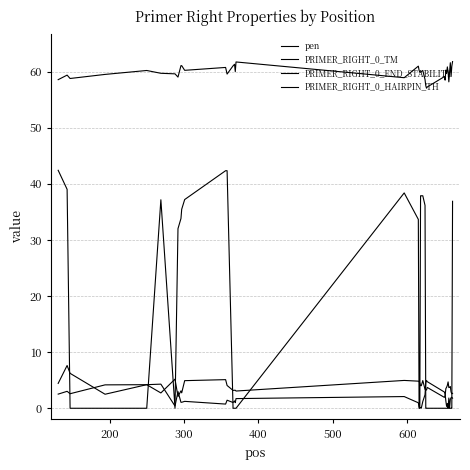

How many series are shown in this chart?

4